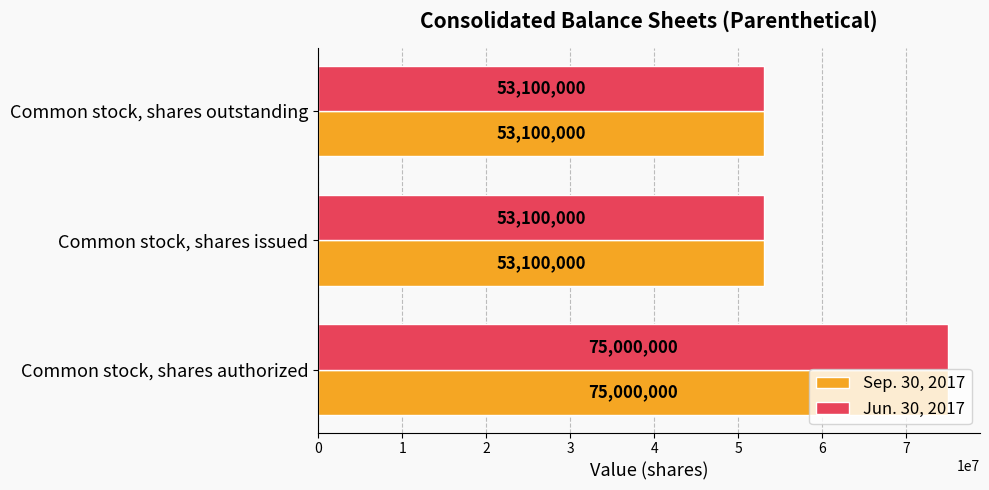

What is the difference between the Sep. 30, 2017 values at Common stock, shares issued and Common stock, shares authorized?

21900000